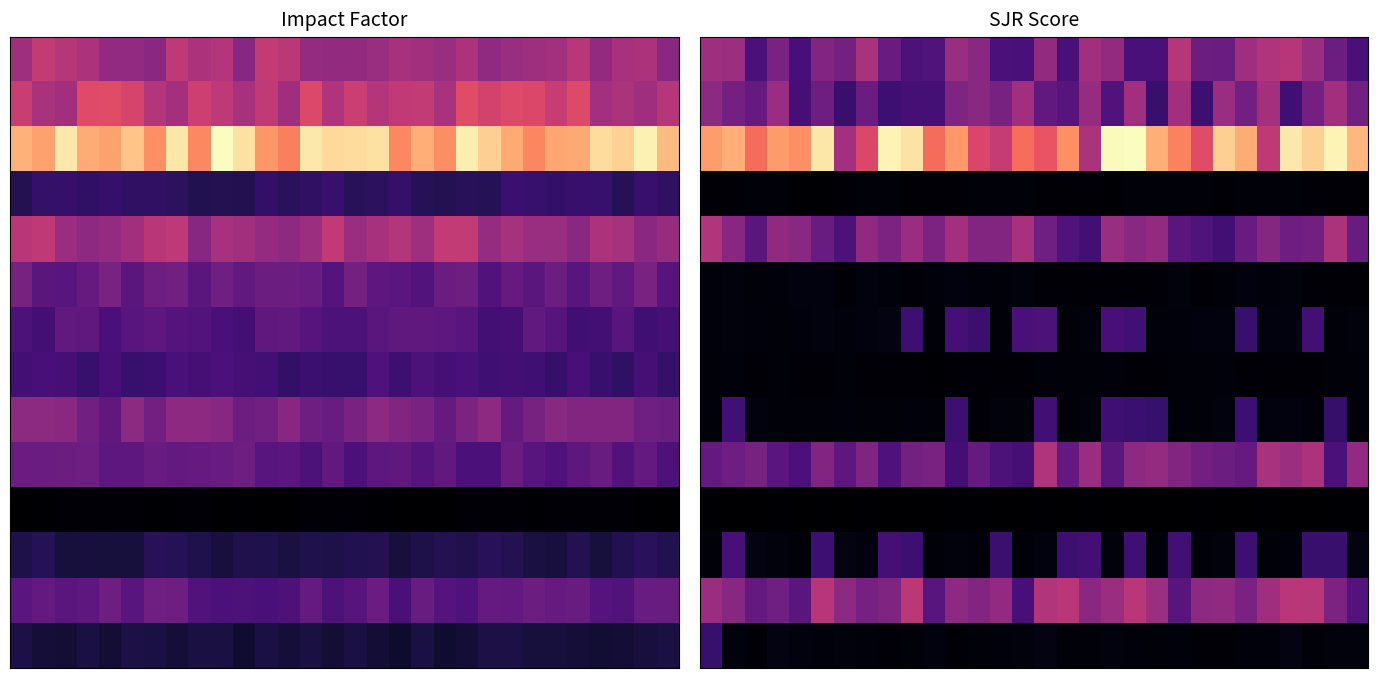

Count the number of categories in the chart.

30